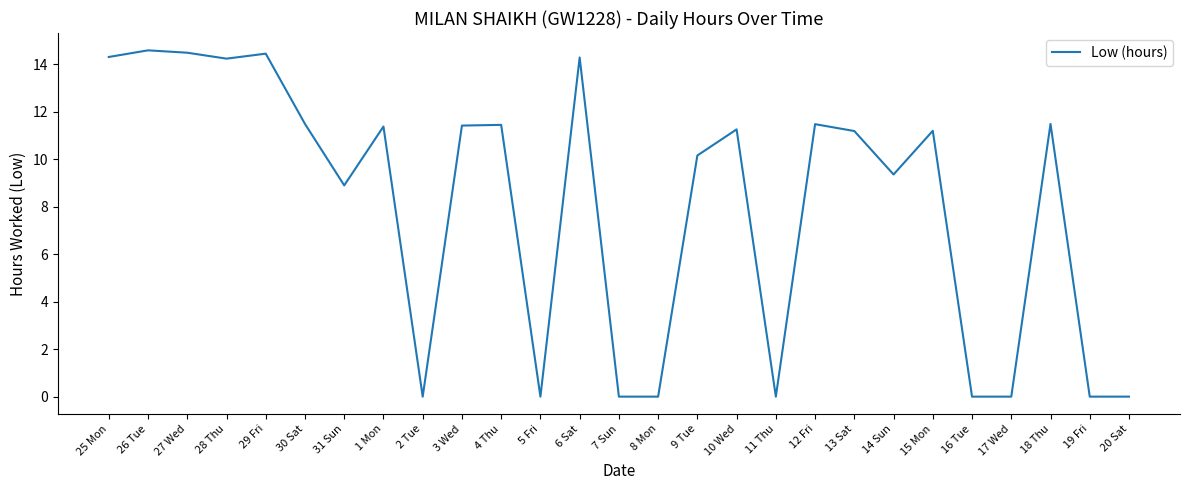

What is the greatest value displayed?

14.6